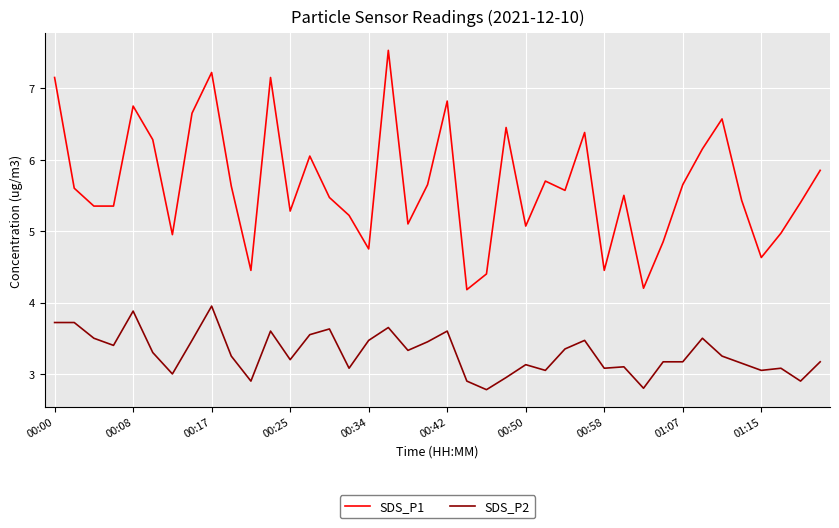

Rank the series by their average value, from lowest to highest.

SDS_P2, SDS_P1